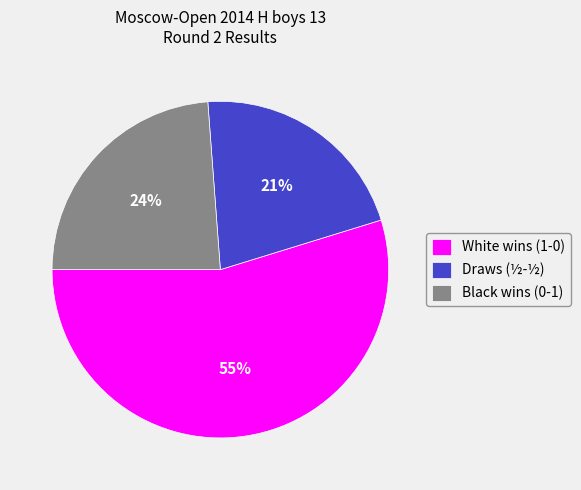

Count the number of slices in the pie.

3